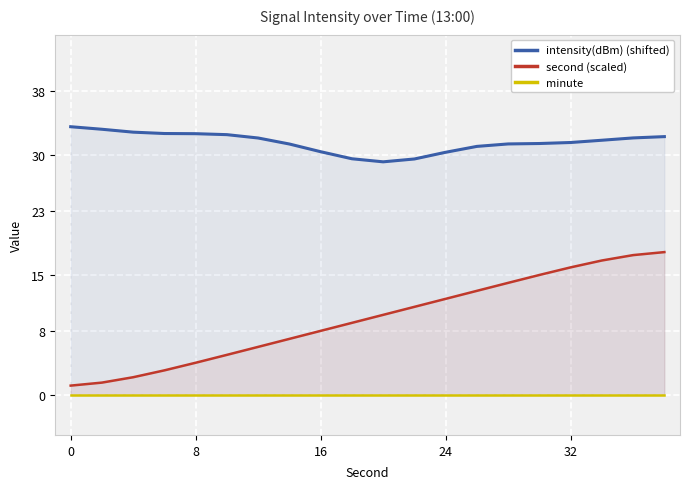

True or false: second (scaled) has a value of 4.0 at 8.

True